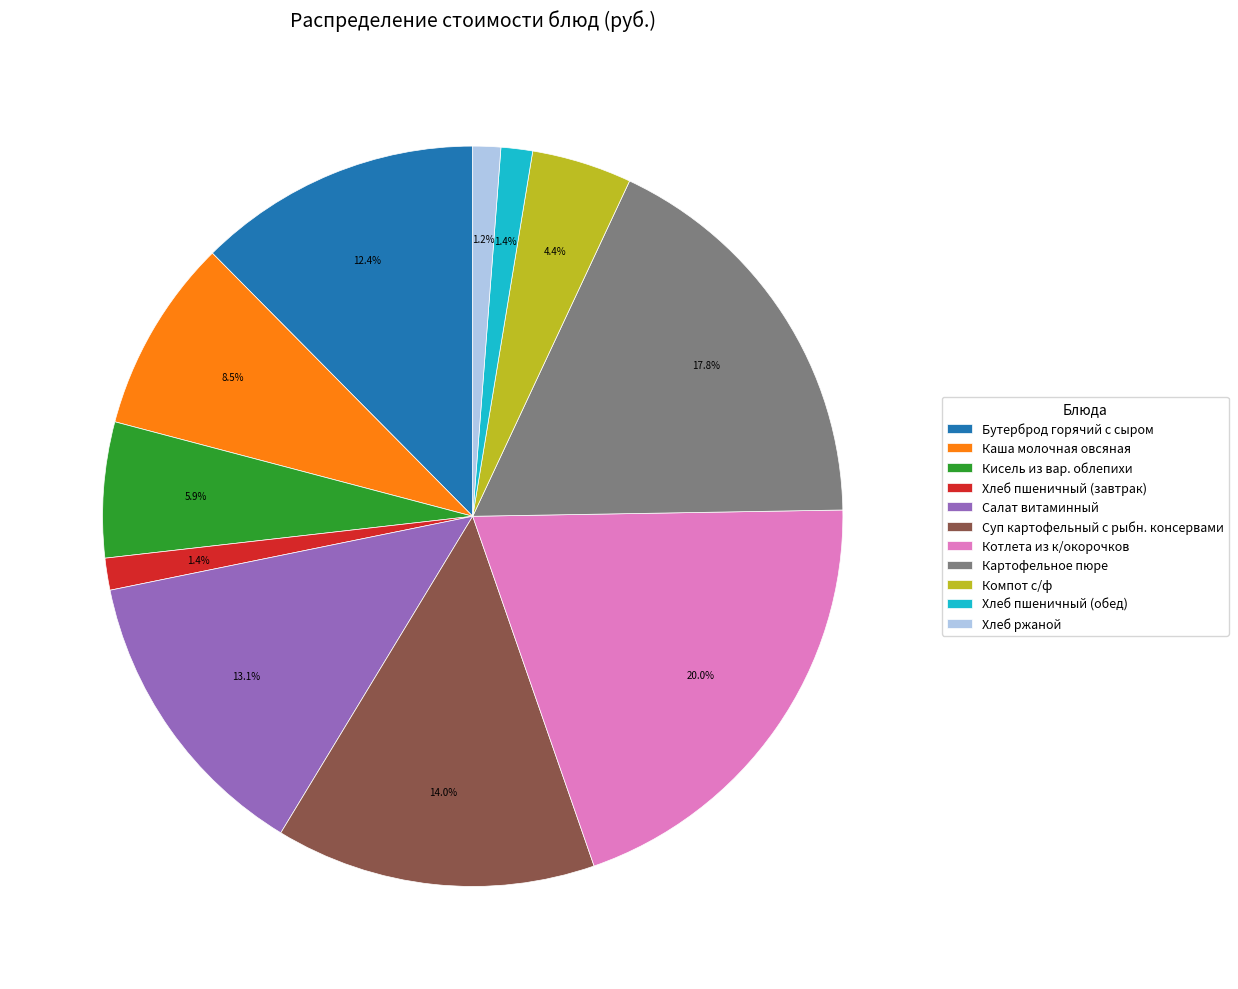

Is there any slice that represents more than half of the pie?

No